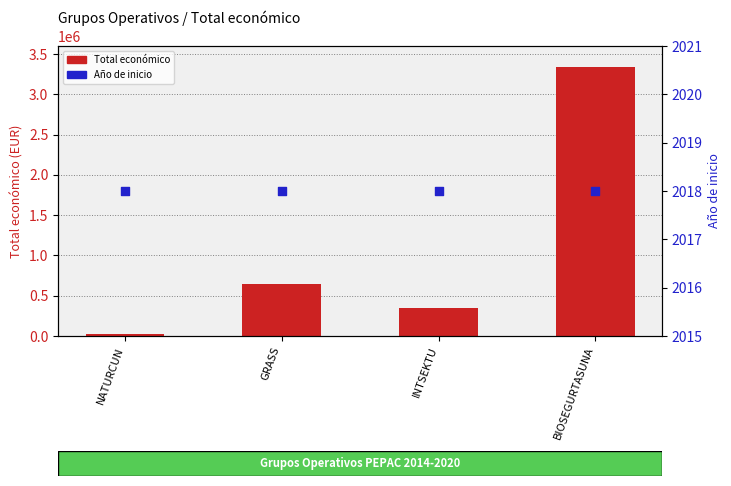

At which category is the sum across all series the highest?

BIOSEGURTASUNA